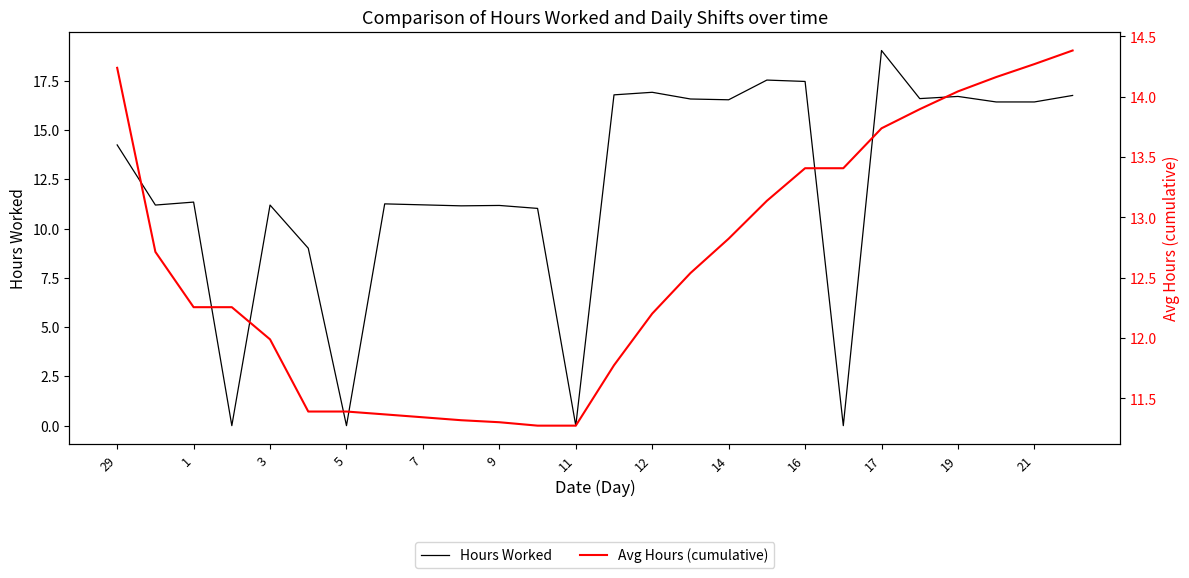

The Hours Worked series shows 8.6 at 25. True or false?

False